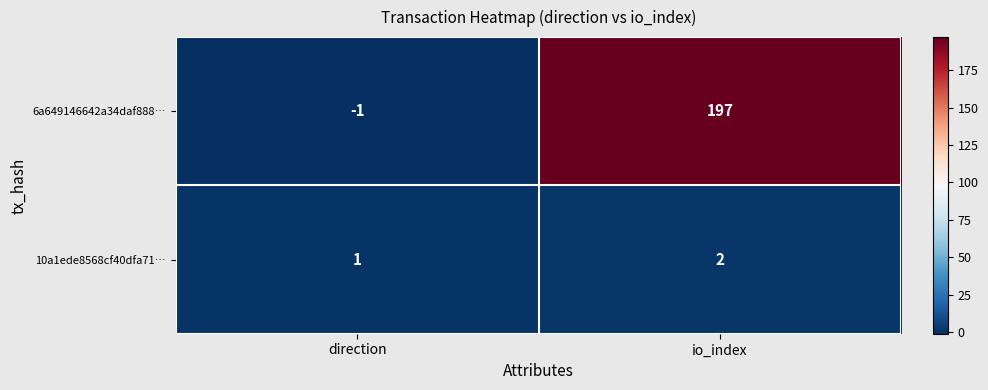

Count the number of categories in the chart.

2